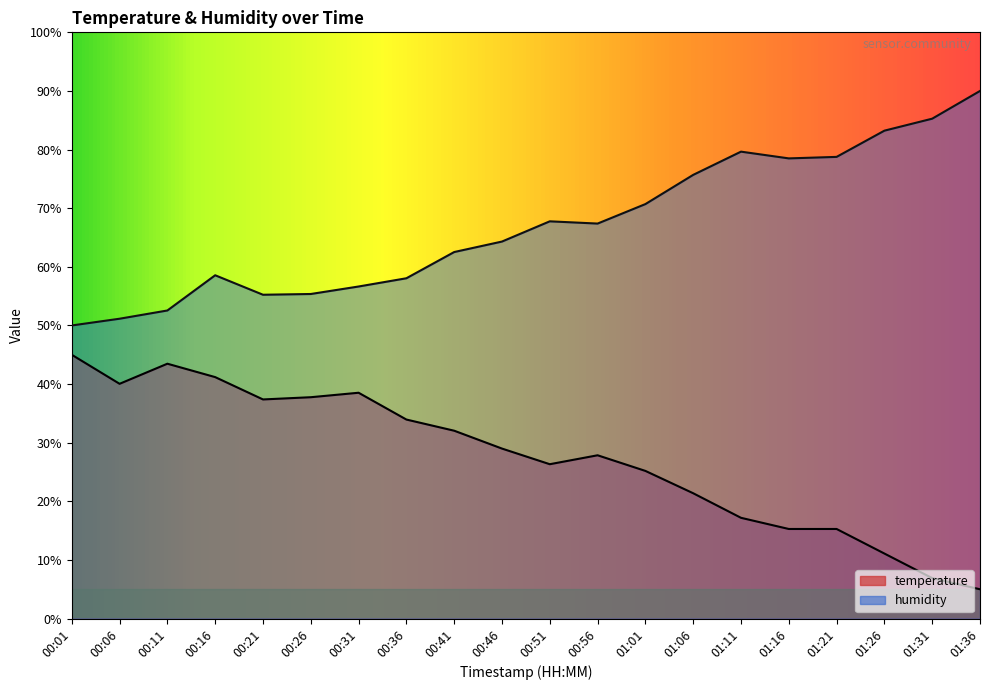

Which category has the lowest value in the temperature series?

01:36